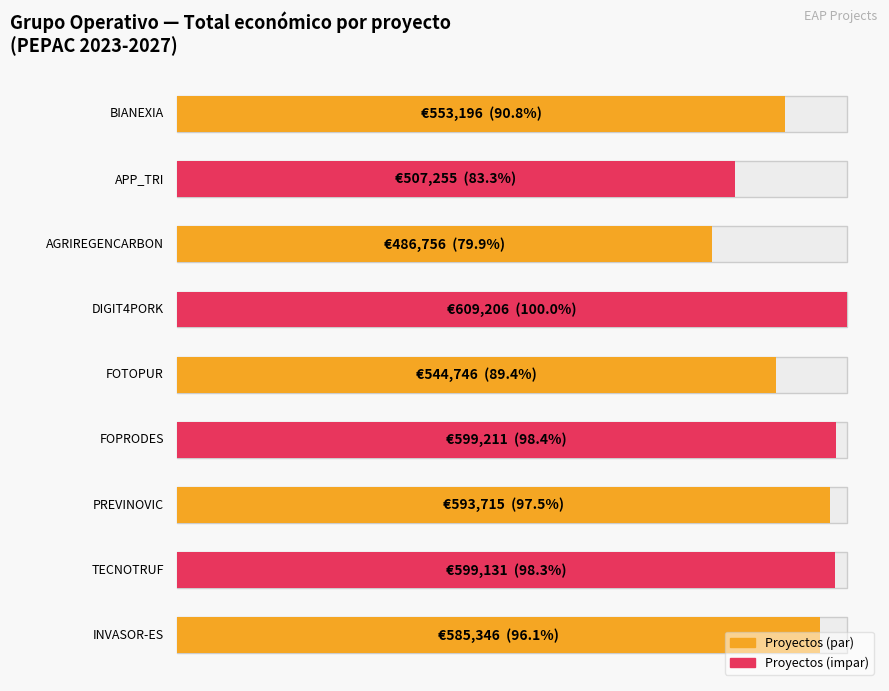

List the labels in order of value, largest first.

DIGIT4PORK, FOPRODES, TECNOTRUF, PREVINOVIC, INVASOR-ES, BIANEXIA, FOTOPUR, APP_TRI, AGRIREGENCARBON